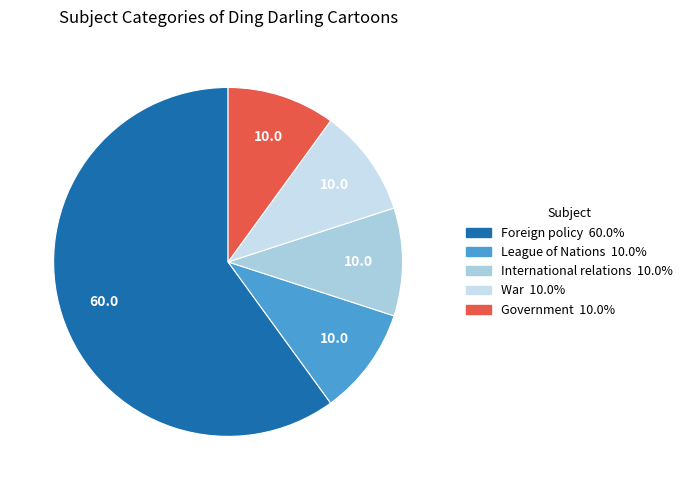

Rank the categories by value from lowest to highest.

League of Nations, International relations, War, Government, Foreign policy